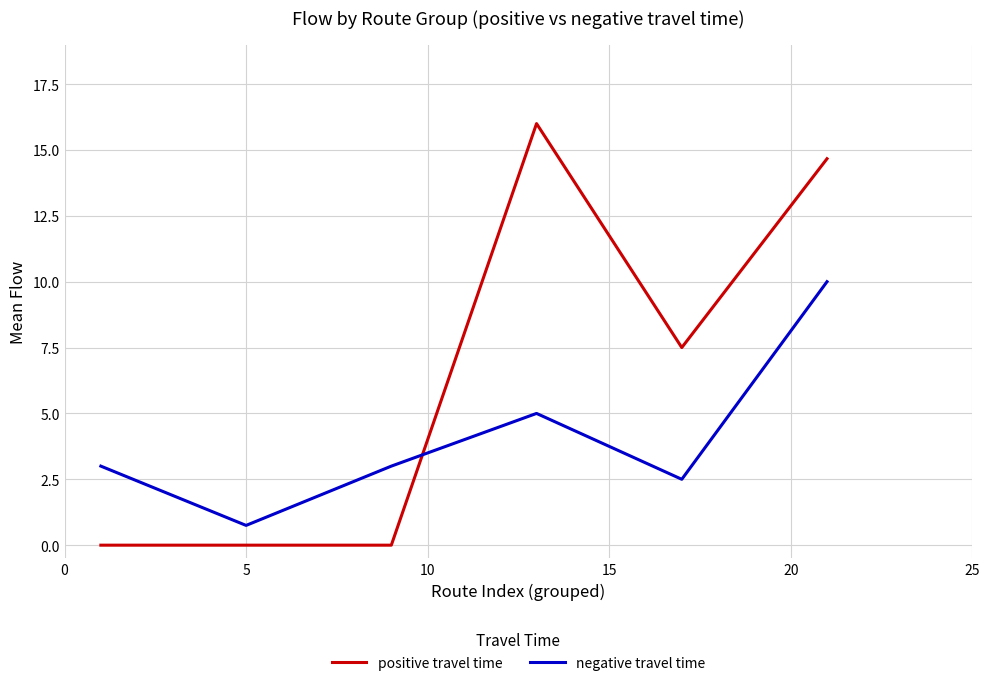

How many series are shown in this chart?

2